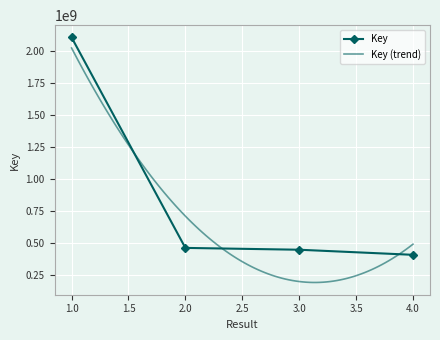

The chart shows a value of 2105753427 at 1. True or false?

True